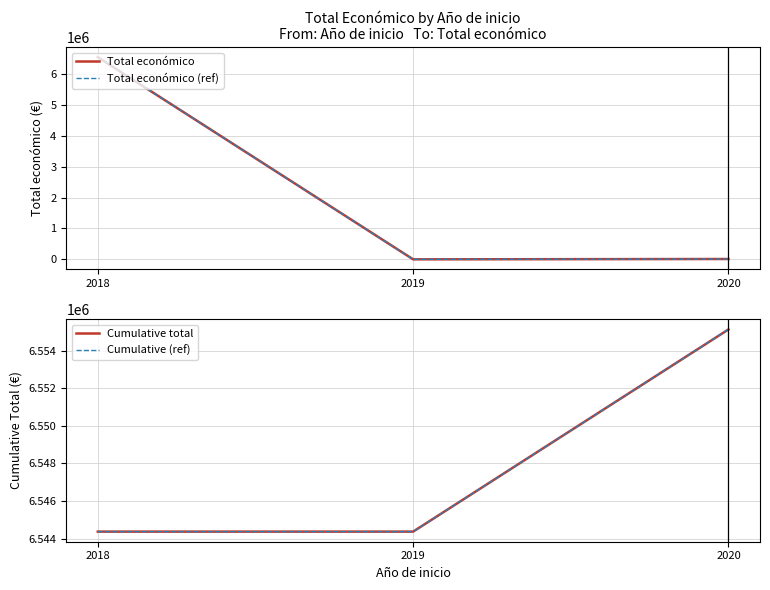

Which label corresponds to the largest value in the chart?

2020